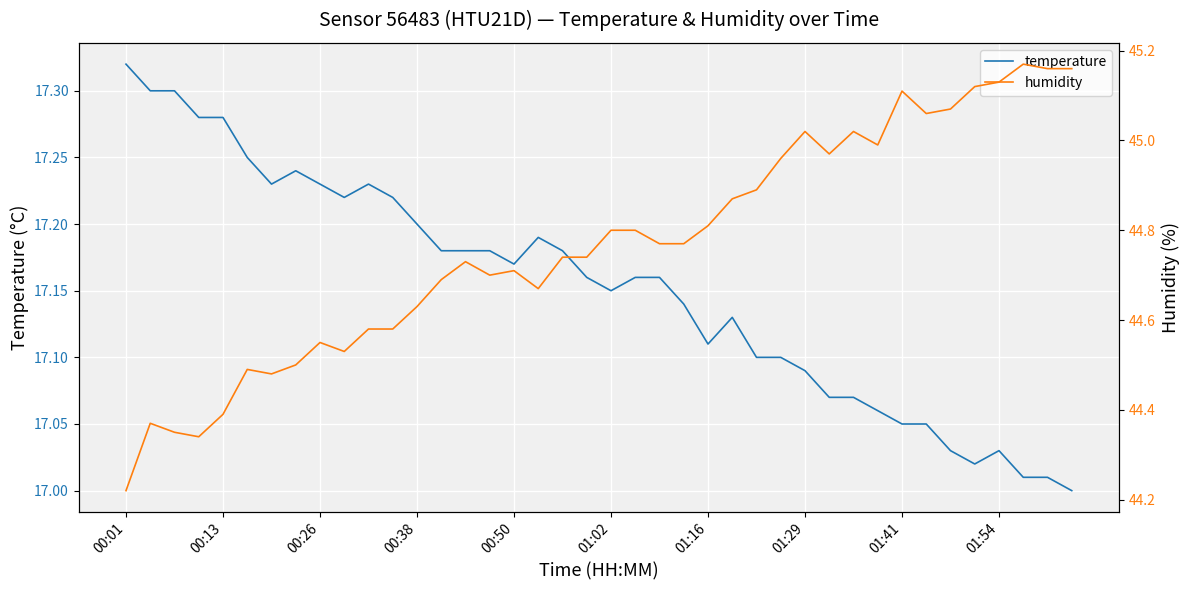

True or false: temperature has more than 0 interior local peaks.

True